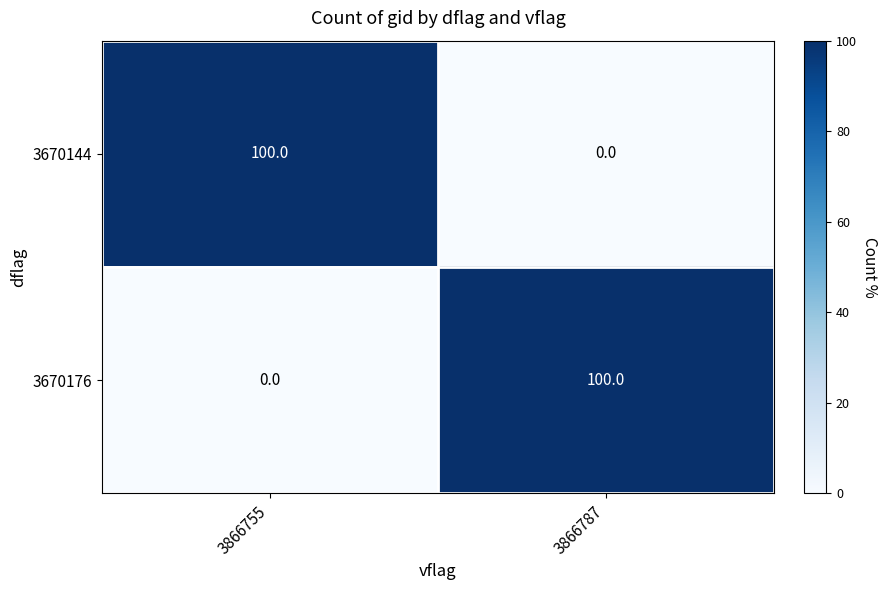

Reading left to right, extract all data points from this chart.

3670144: 100	0
3670176: 0	100